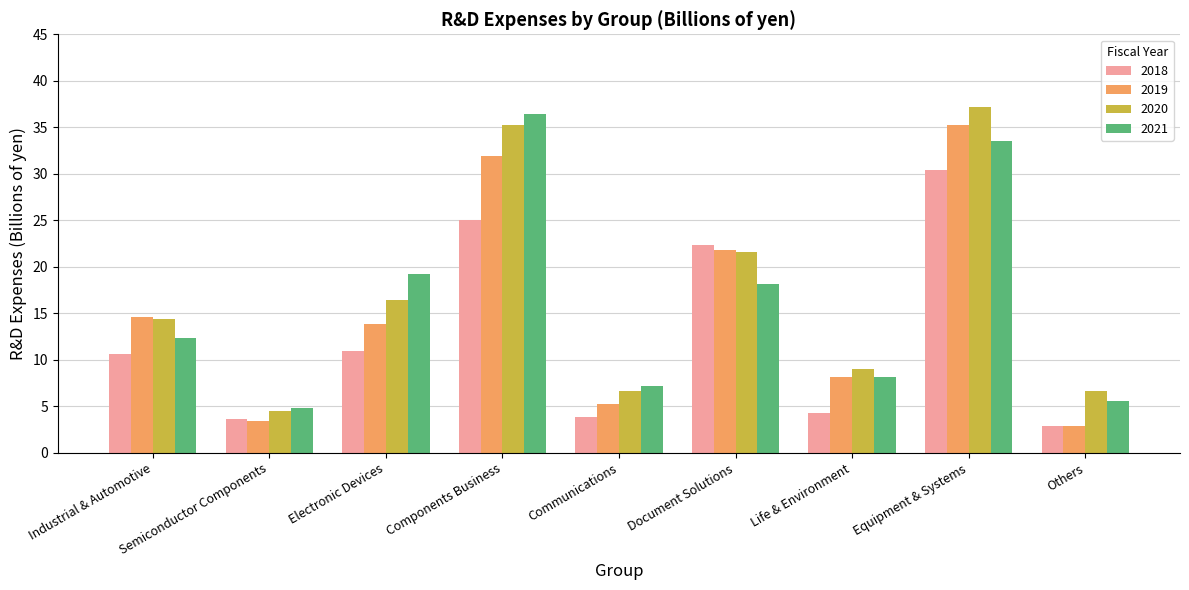

What is the spread (max minus min) of values at Others?

3.8